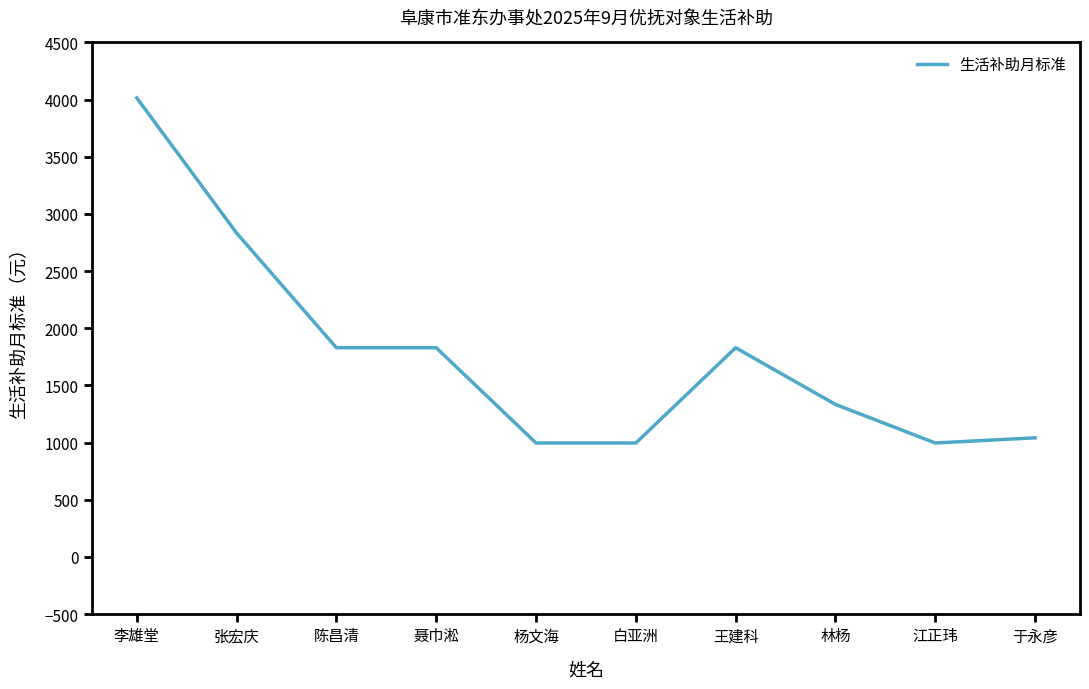

Approximately how many times larger is the value at 杨文海 compared to 林杨?

0.7